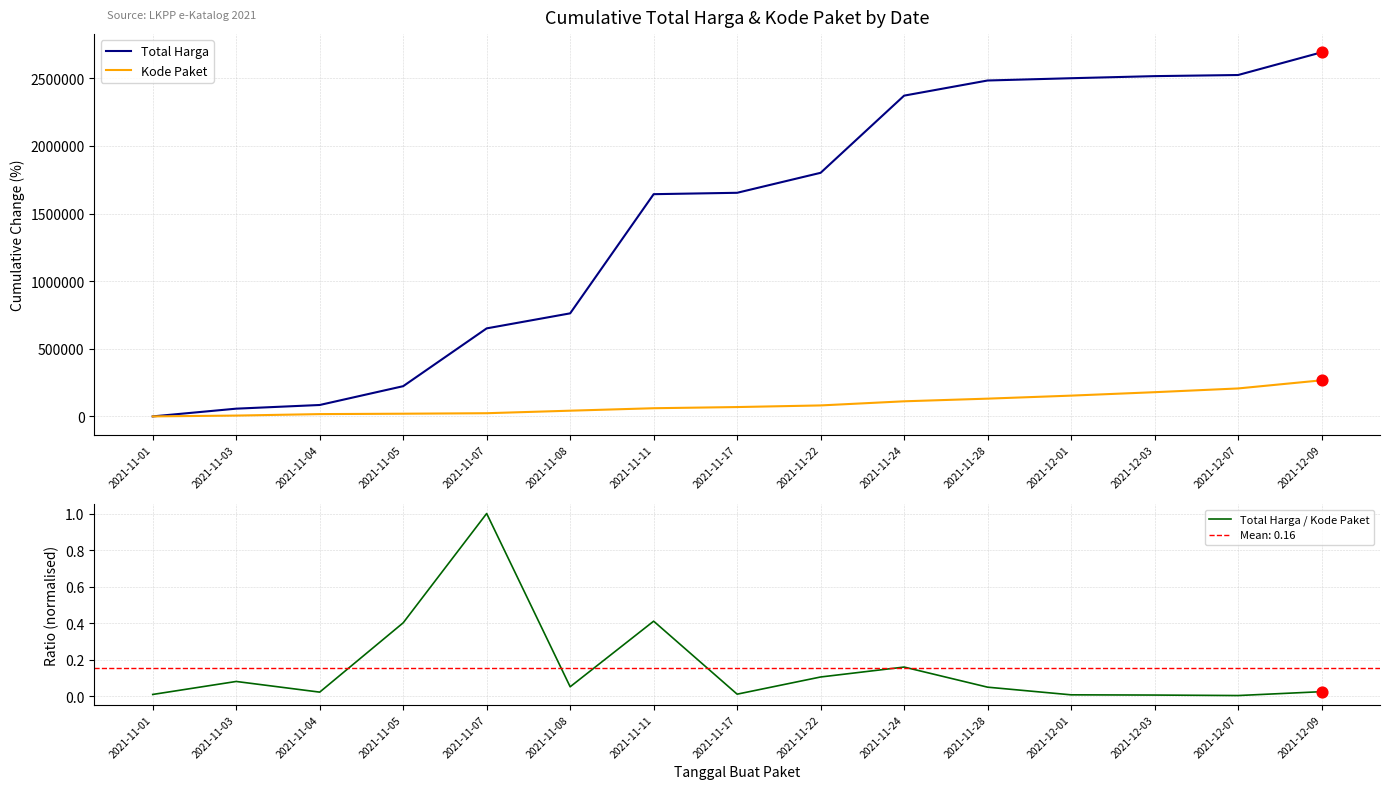

What are all the series names shown in the legend?

Total Harga, Kode Paket, Total Harga / Kode Paket